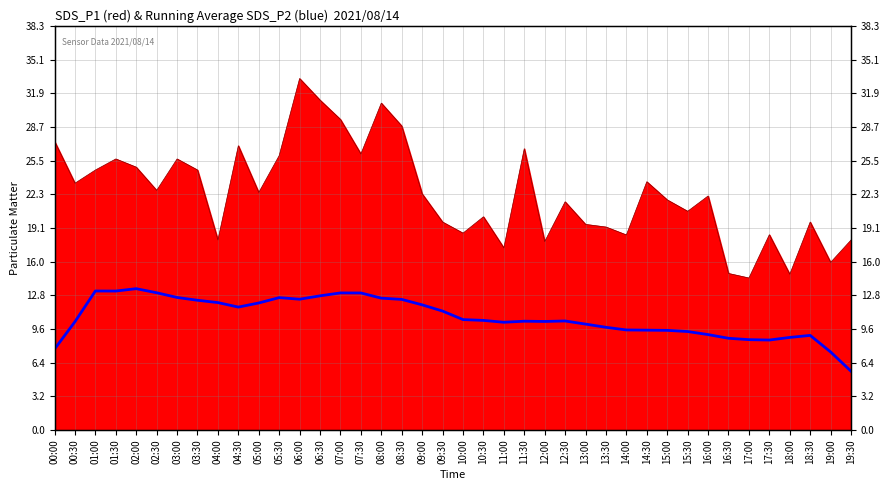

Rank the categories by value from lowest to highest.

19:30, 19:00, 00:00, 17:30, 17:00, 16:30, 18:00, 18:30, 16:00, 15:30, 15:00, 14:30, 14:00, 13:30, 13:00, 11:00, 00:30, 12:00, 11:30, 12:30, 10:30, 10:00, 09:30, 04:30, 09:00, 05:00, 04:00, 03:30, 08:30, 06:00, 08:00, 05:30, 03:00, 06:30, 07:30, 07:00, 02:30, 01:30, 01:00, 02:00